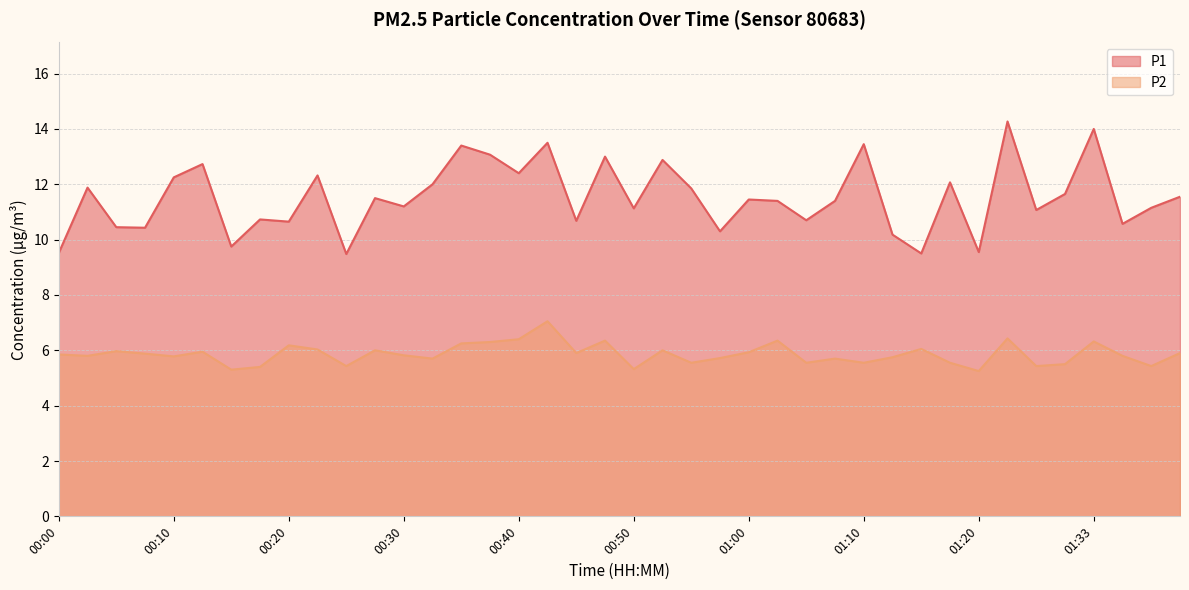

Where is P1 nearest to the value 11?

01:28